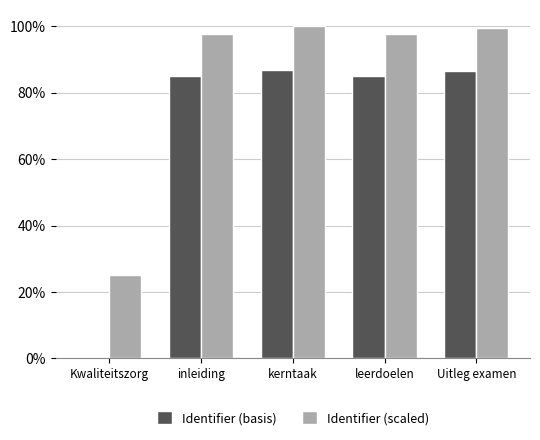

What is the label of the 5th bar from the right?

Kwaliteitszorg